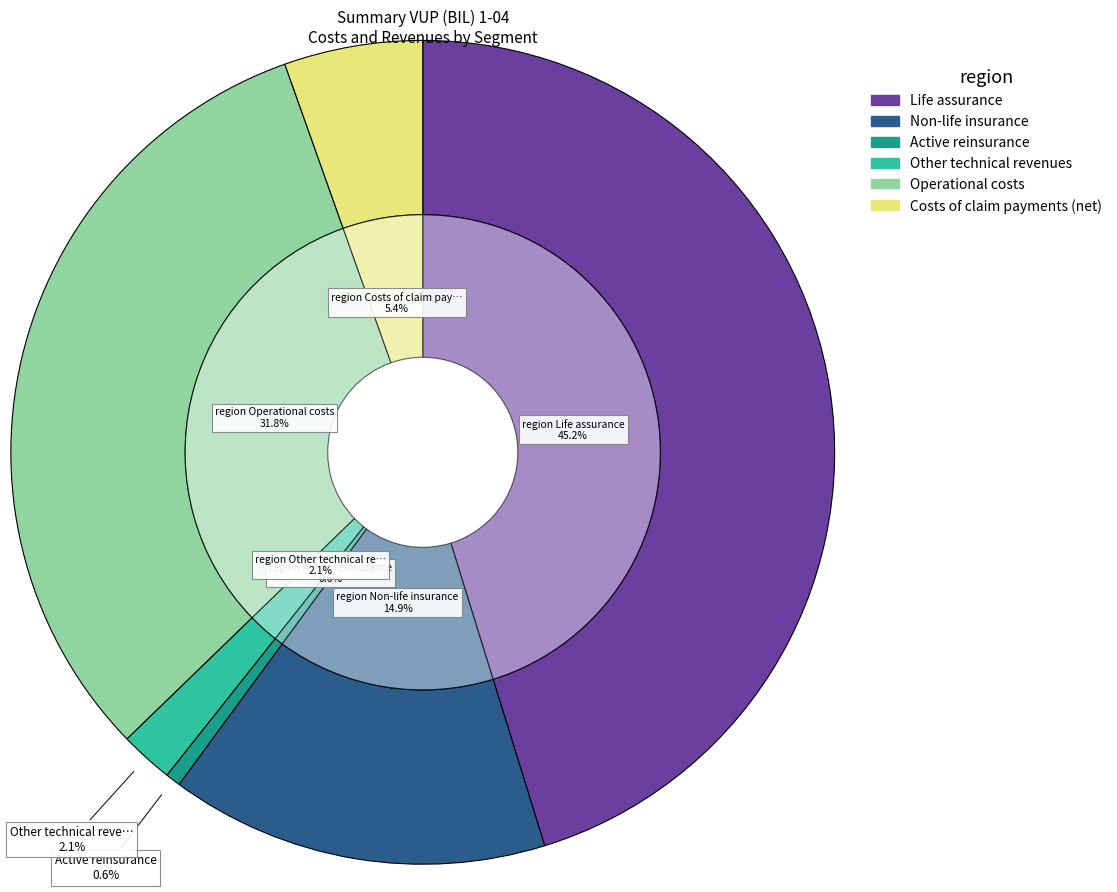

To the nearest percent, what percentage of the pie is Life assurance?

45%